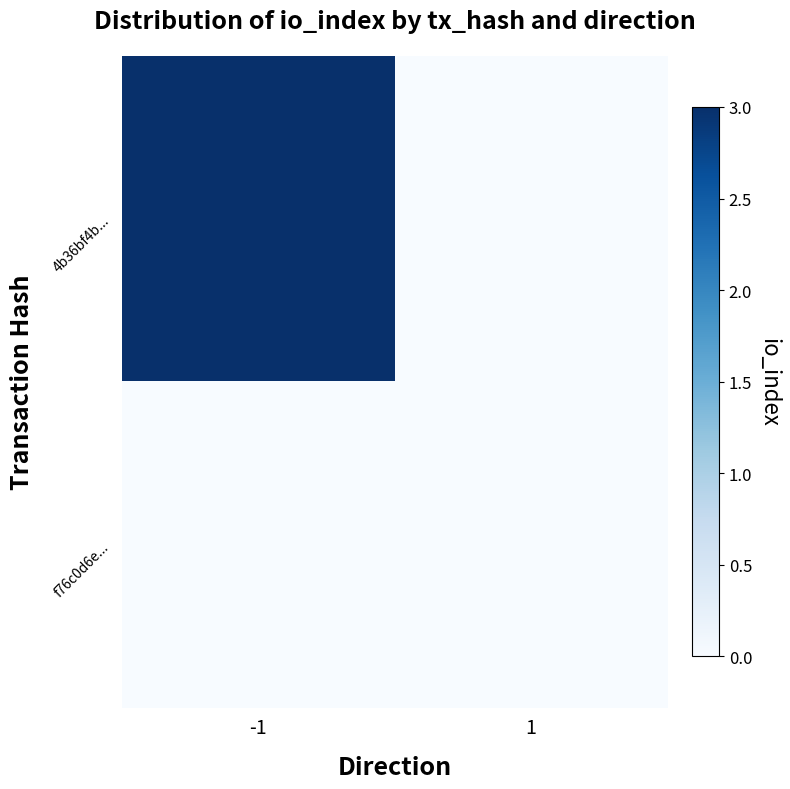

Which series has the largest range (max minus min)?

4b36bf4b...